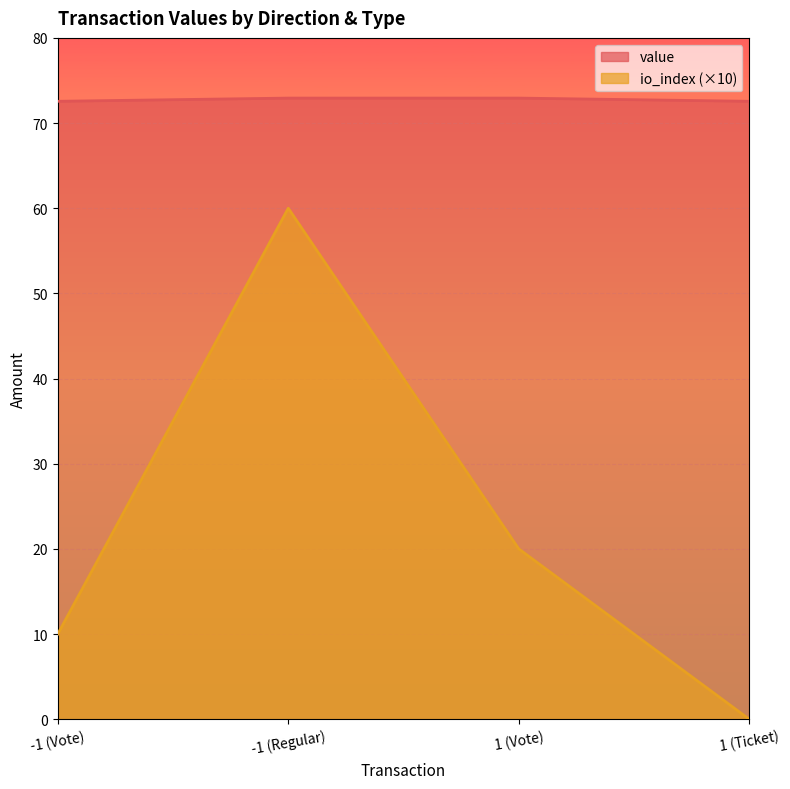

What position from the right is 1 (Vote)?

2